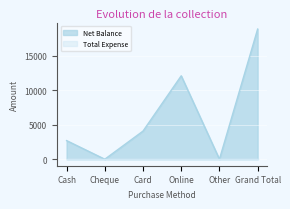

What is the label of the 2nd point from the right?

Other